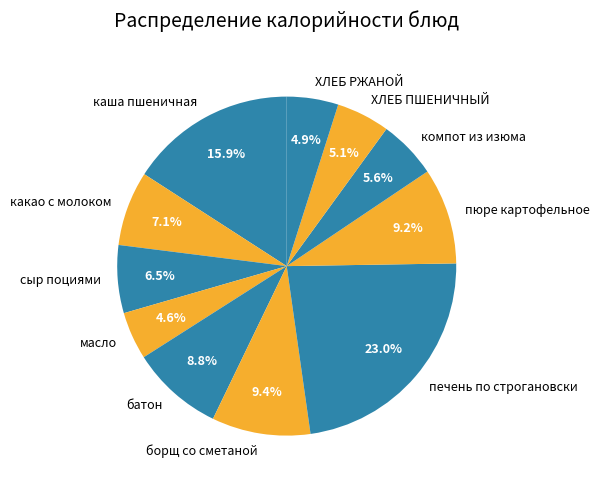

Is the sum of ХЛЕБ РЖАНОЙ and ХЛЕБ ПШЕНИЧНЫЙ greater than half?

No